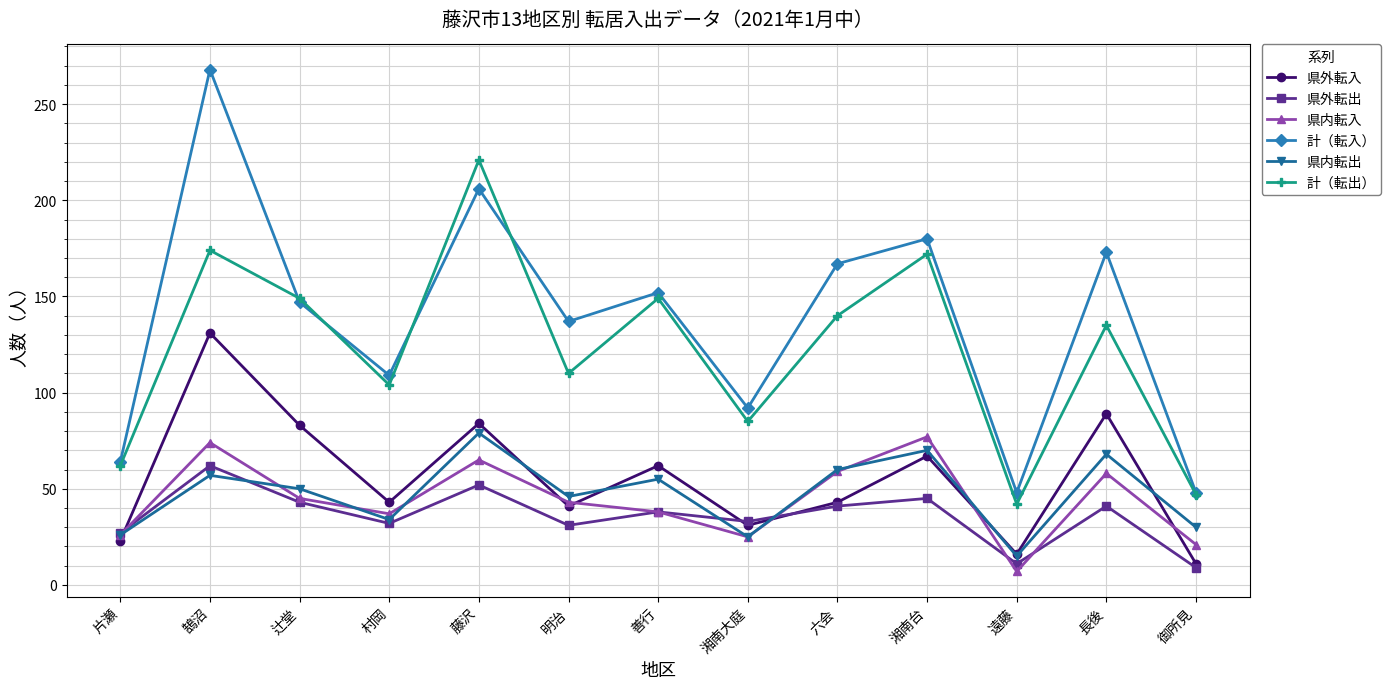

True or false: 計（転出） and 県外転入 cross at least once.

False